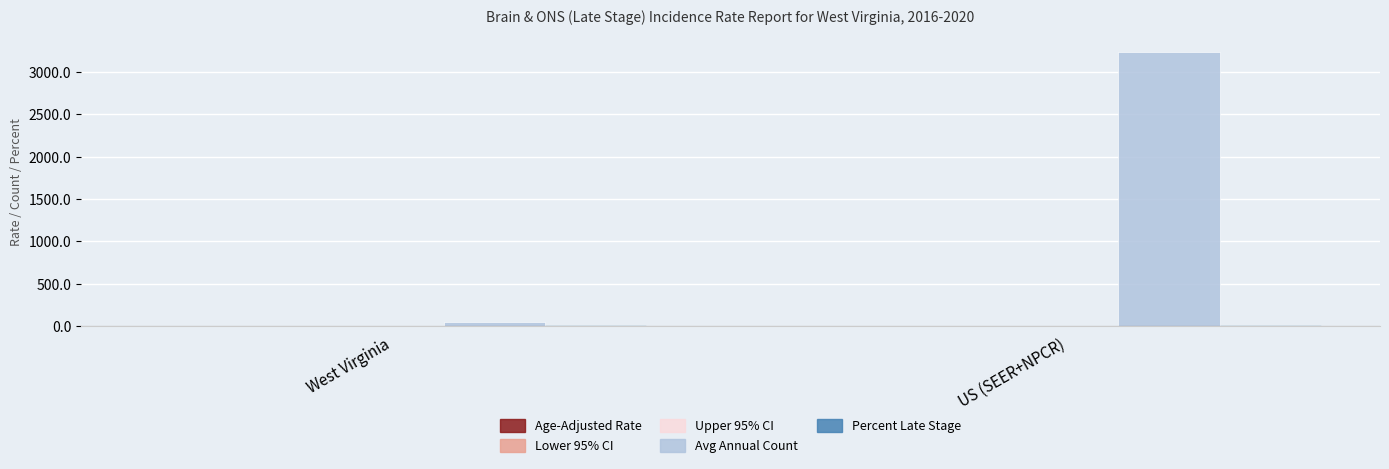

Between West Virginia and US (SEER+NPCR), which series saw the biggest shift?

Avg Annual Count